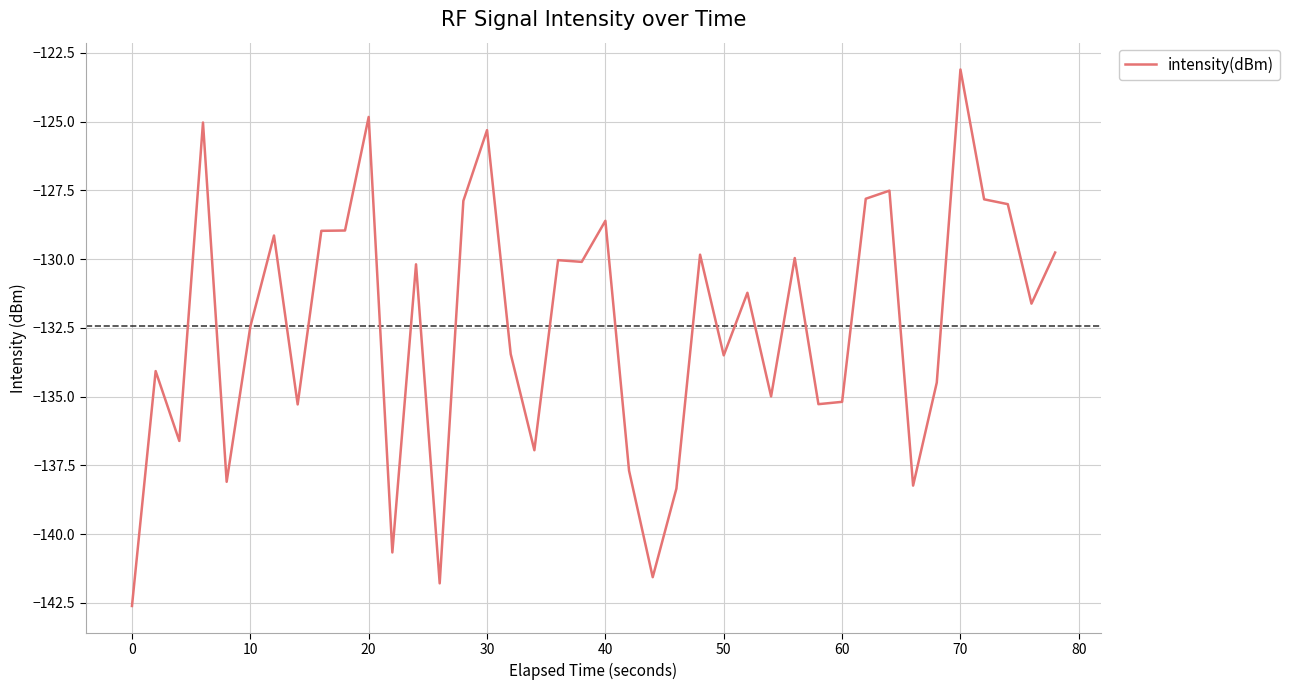

What is the smallest value displayed?

-142.6